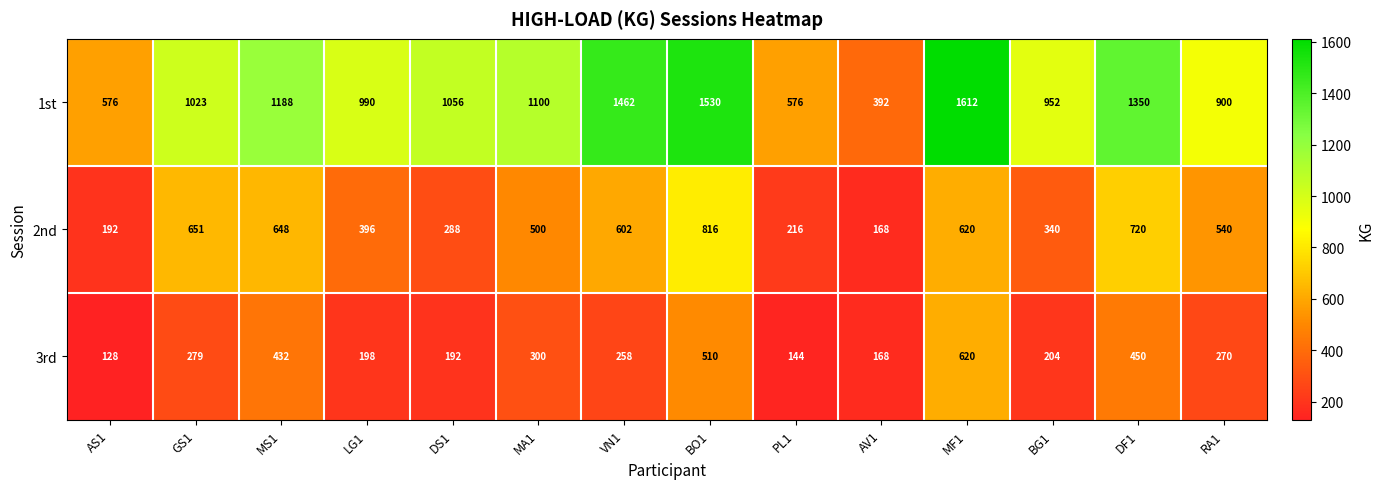

List the series in order of their overall mean, lowest first.

3rd, 2nd, 1st